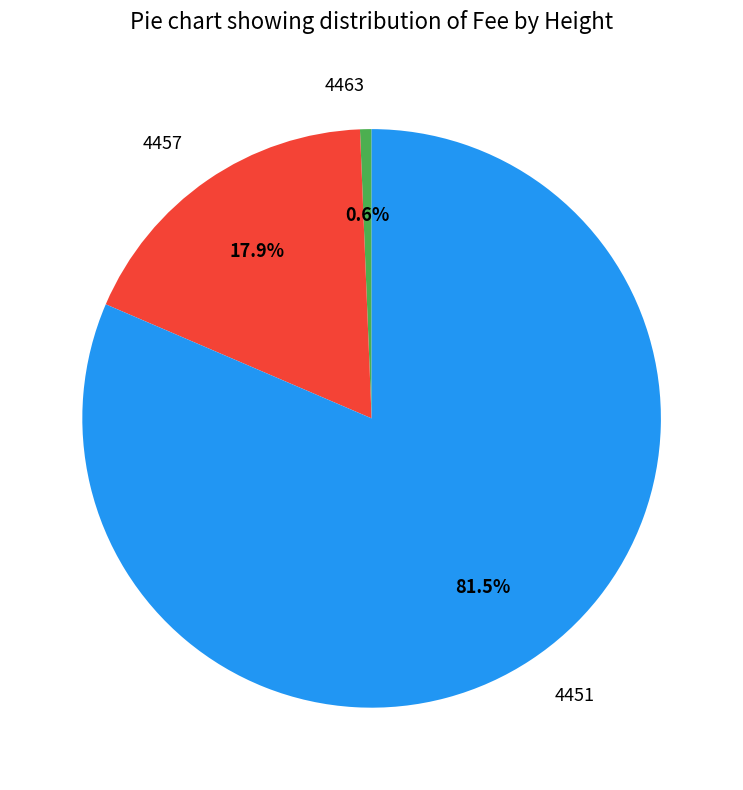

Which slice represents more than half of the pie?

4451